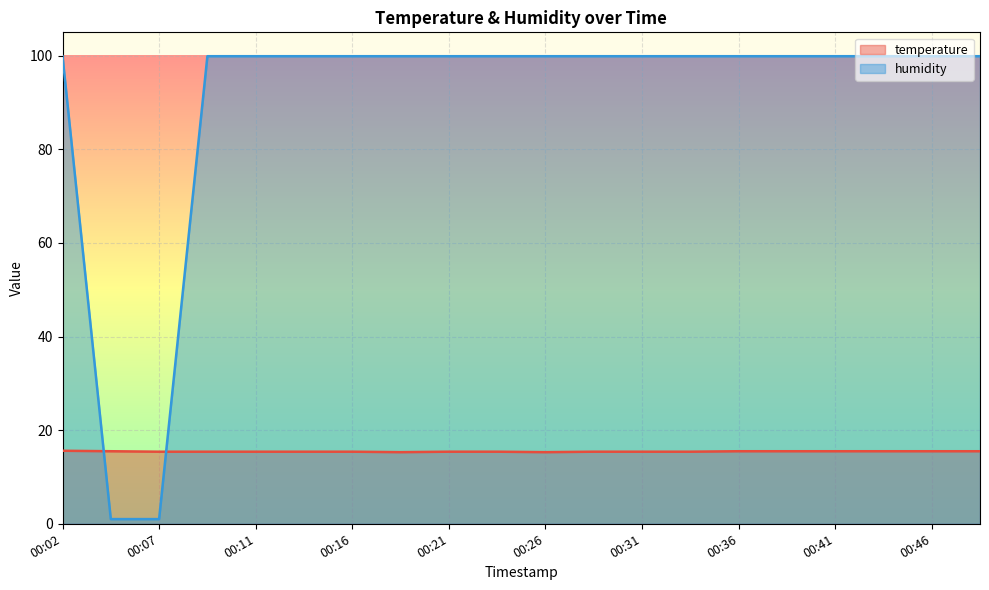

True or false: humidity has a value of 43.9 at 00:29.

False